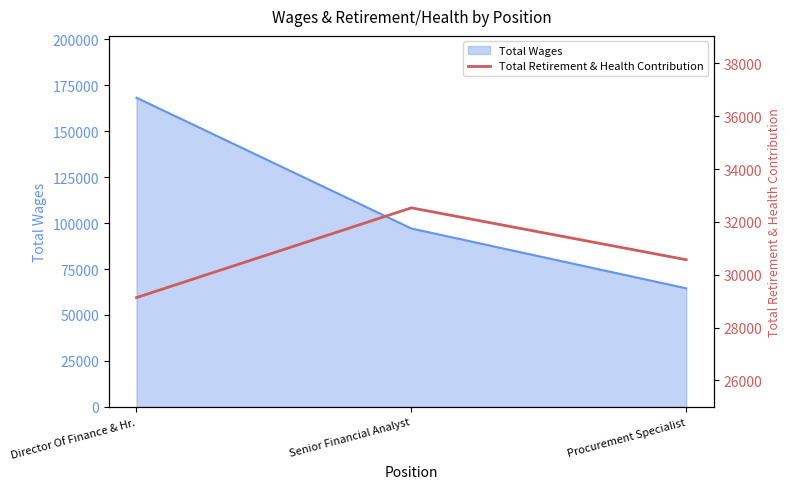

Rank the categories by Total Wages value from lowest to highest.

Procurement Specialist, Senior Financial Analyst, Director Of Finance & Hr.